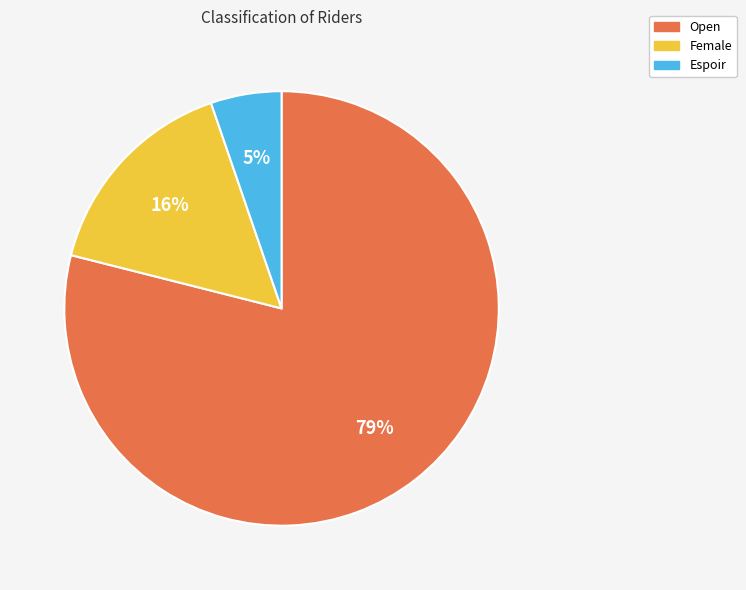

Which has a higher value, Espoir or Open?

Open